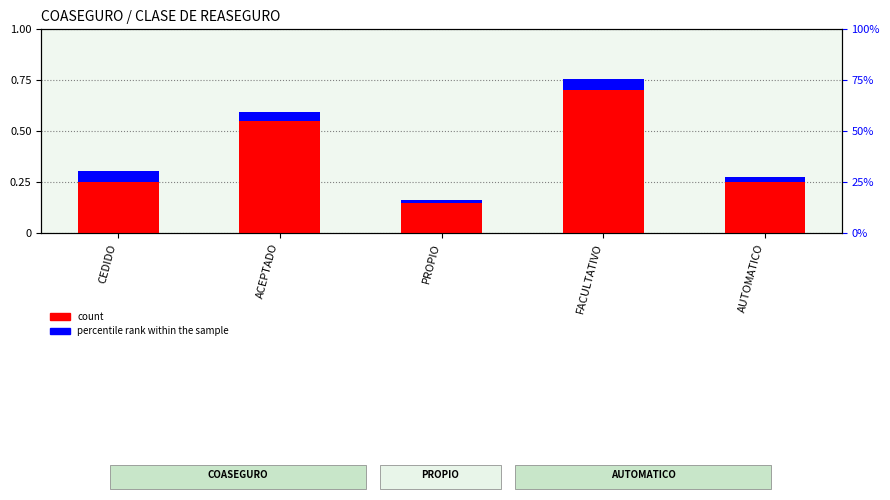

Reading right to left, list all the values displayed in this chart.

count: 0.2	0.7	0.1	0.6	0.2
percentile rank within the sample: 0.0	0.1	0.0	0.0	0.1